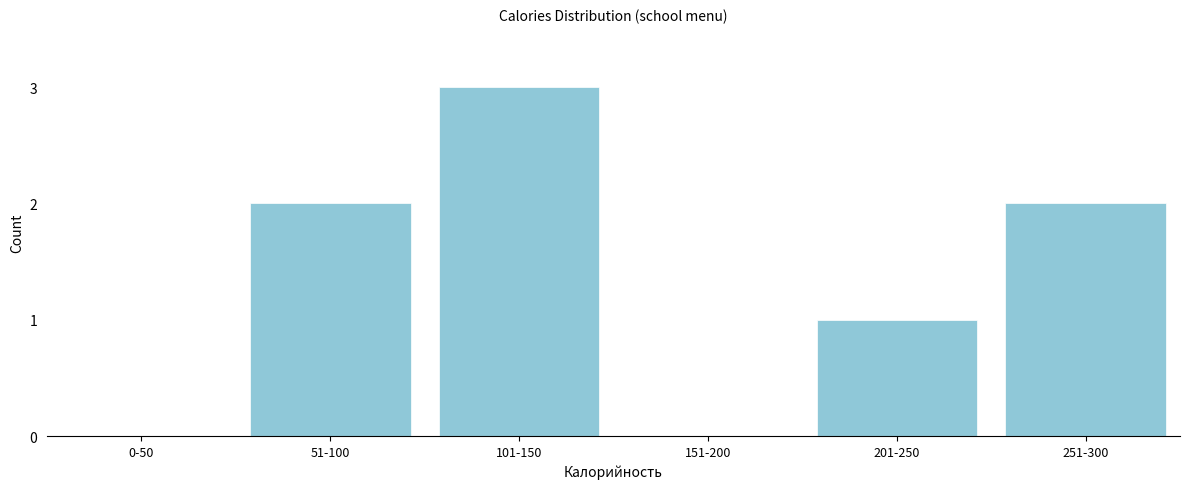

Reading left to right, list all the values displayed in this chart.

0-50=0	51-100=2	101-150=3	151-200=0	201-250=1	251-300=2